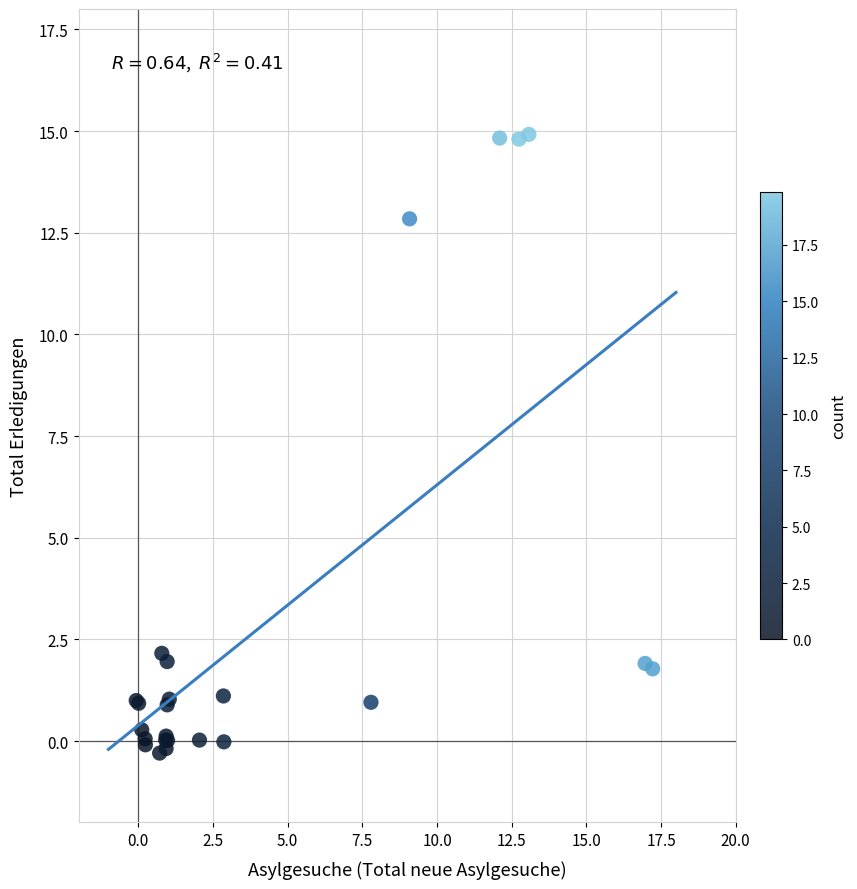

What Y value in the scatter plot is closest to 7?

2.2